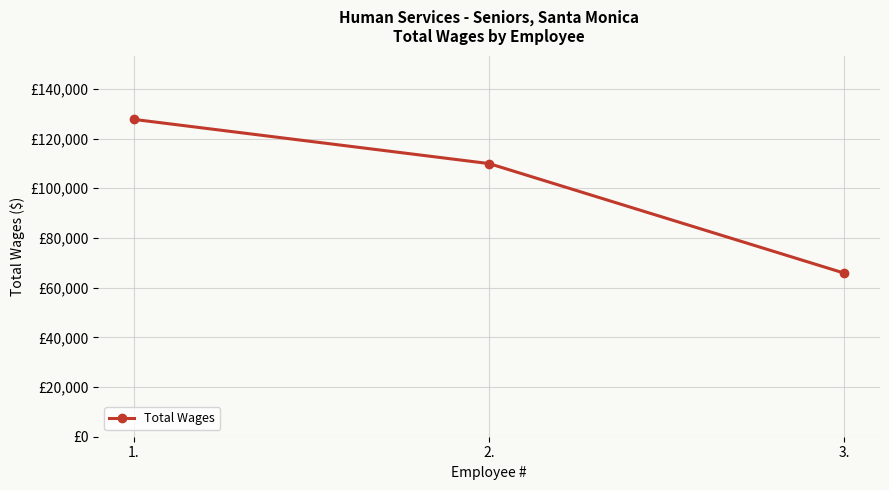

What is the label of the 2nd point from the left?

2.